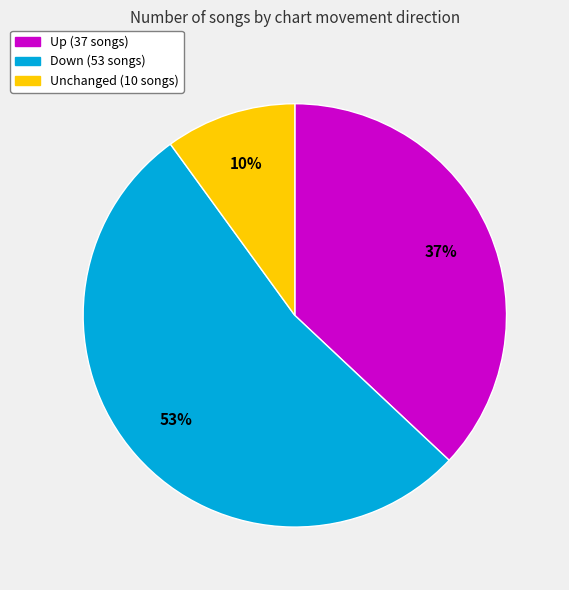

How many segments does this pie chart have?

3